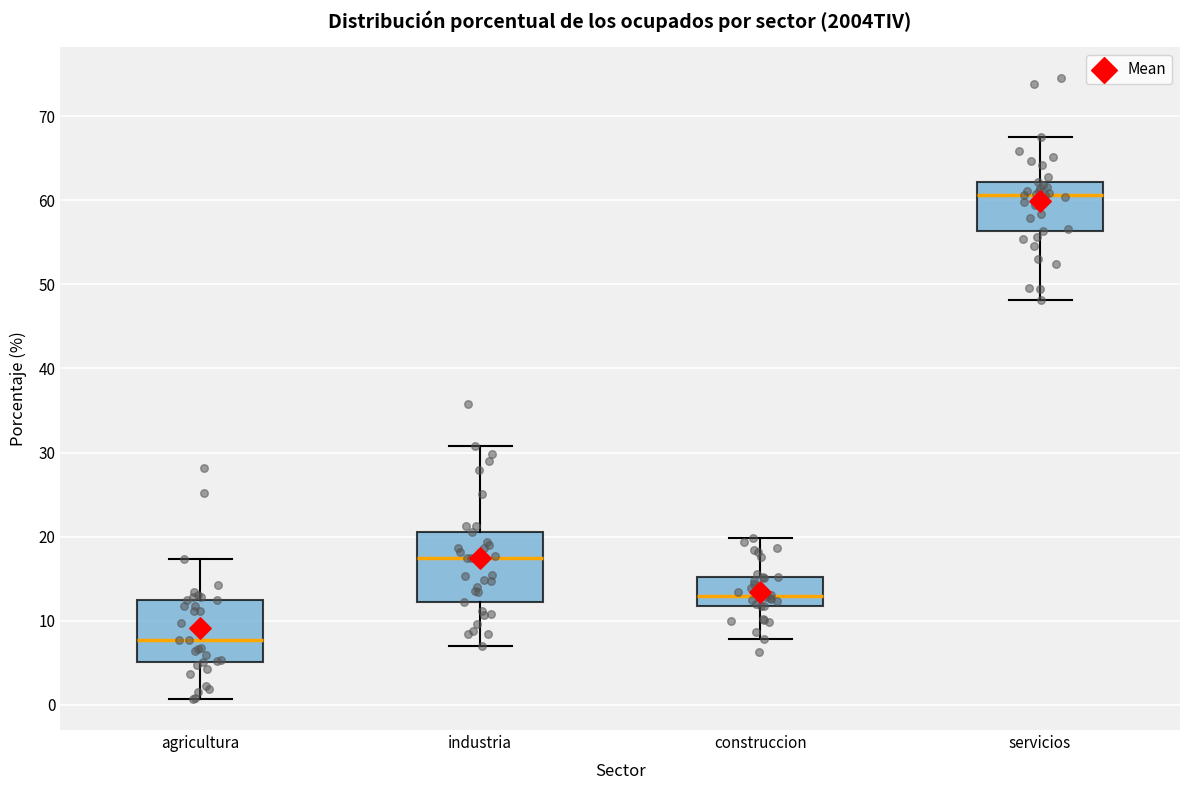

Where does the median line of the box for construccion sit on the y-axis? The values are not printed on the chart, so give them approximately, as read against the axis.

13